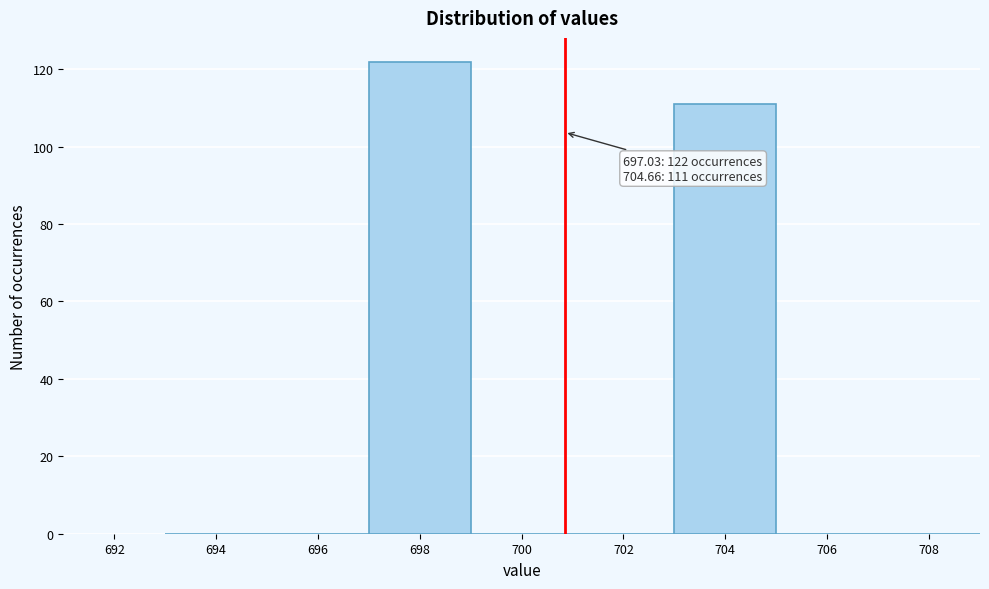

Over which range of the x-axis is the bar tallest?

697 to 699